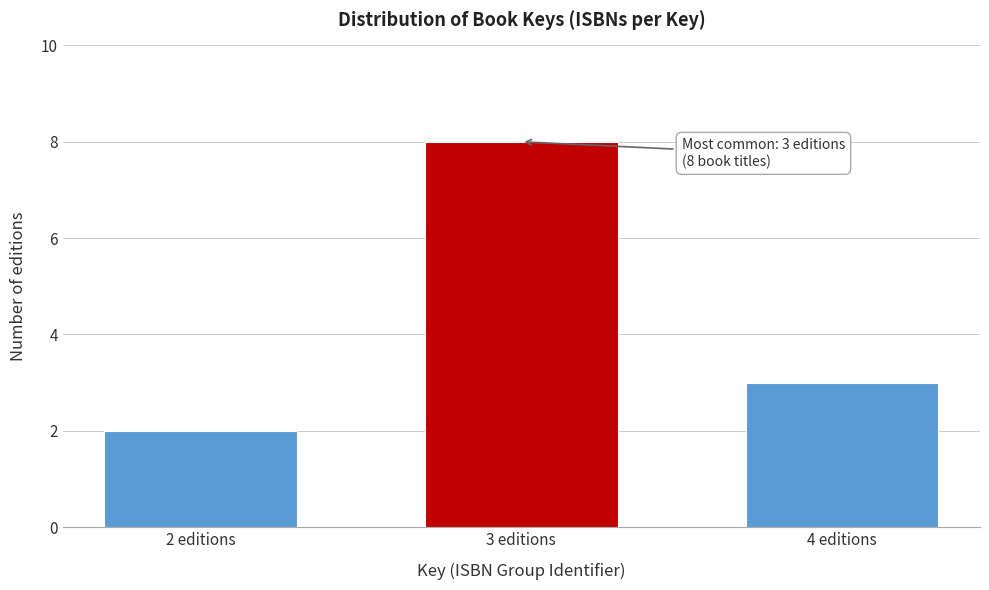

Reading left to right, transcribe all the data shown in this chart.

2 editions=2	3 editions=8	4 editions=3